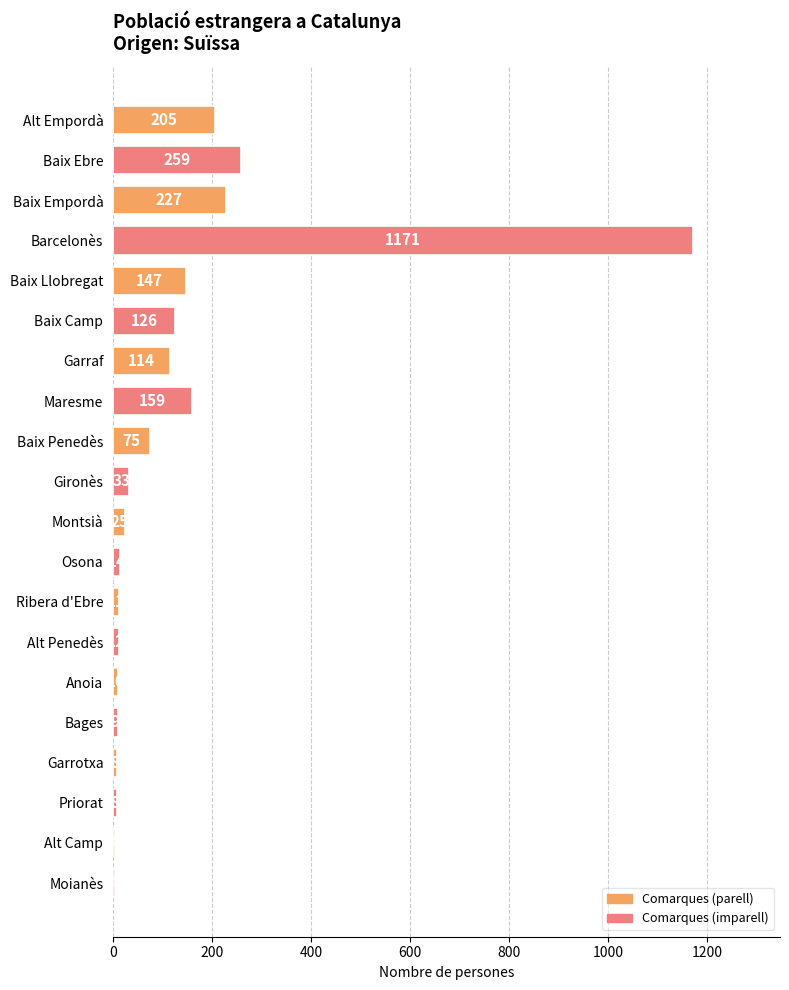

Reading bottom to top, list all the values displayed in this chart.

Moianès=4	Alt Camp=4	Priorat=8	Garrotxa=8	Bages=9	Anoia=10	Alt Penedès=12	Ribera d'Ebre=11	Osona=14	Montsià=25	Gironès=33	Baix Penedès=75	Maresme=159	Garraf=114	Baix Camp=126	Baix Llobregat=147	Barcelonès=1171	Baix Empordà=227	Baix Ebre=259	Alt Empordà=205